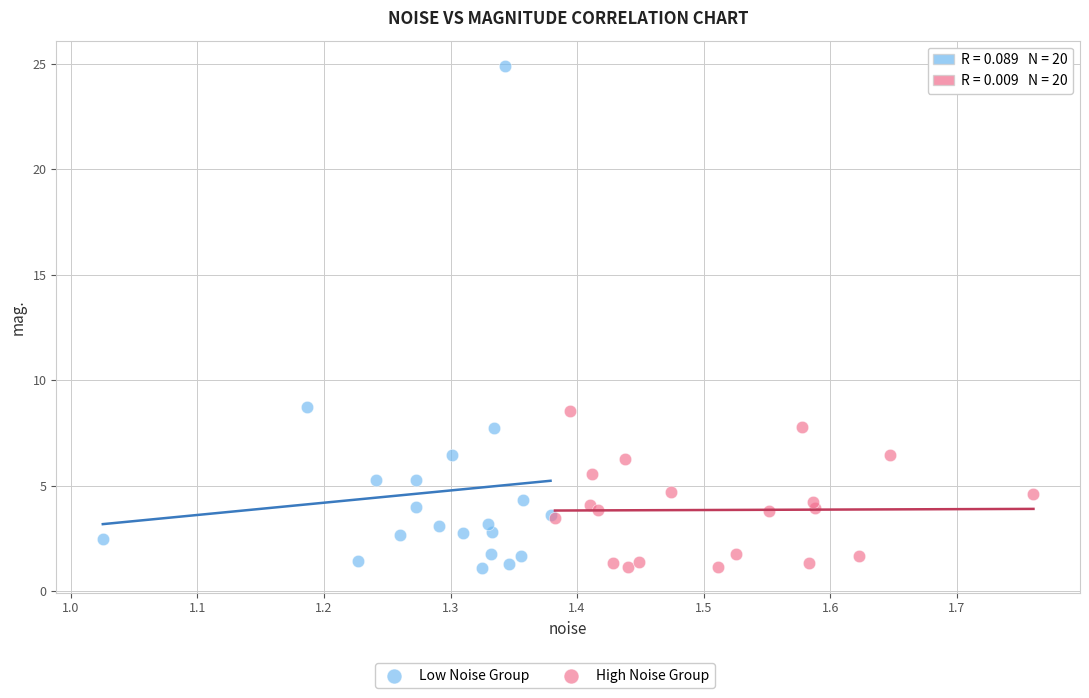

Which series reaches the maximum Y coordinate?

Low Noise Group